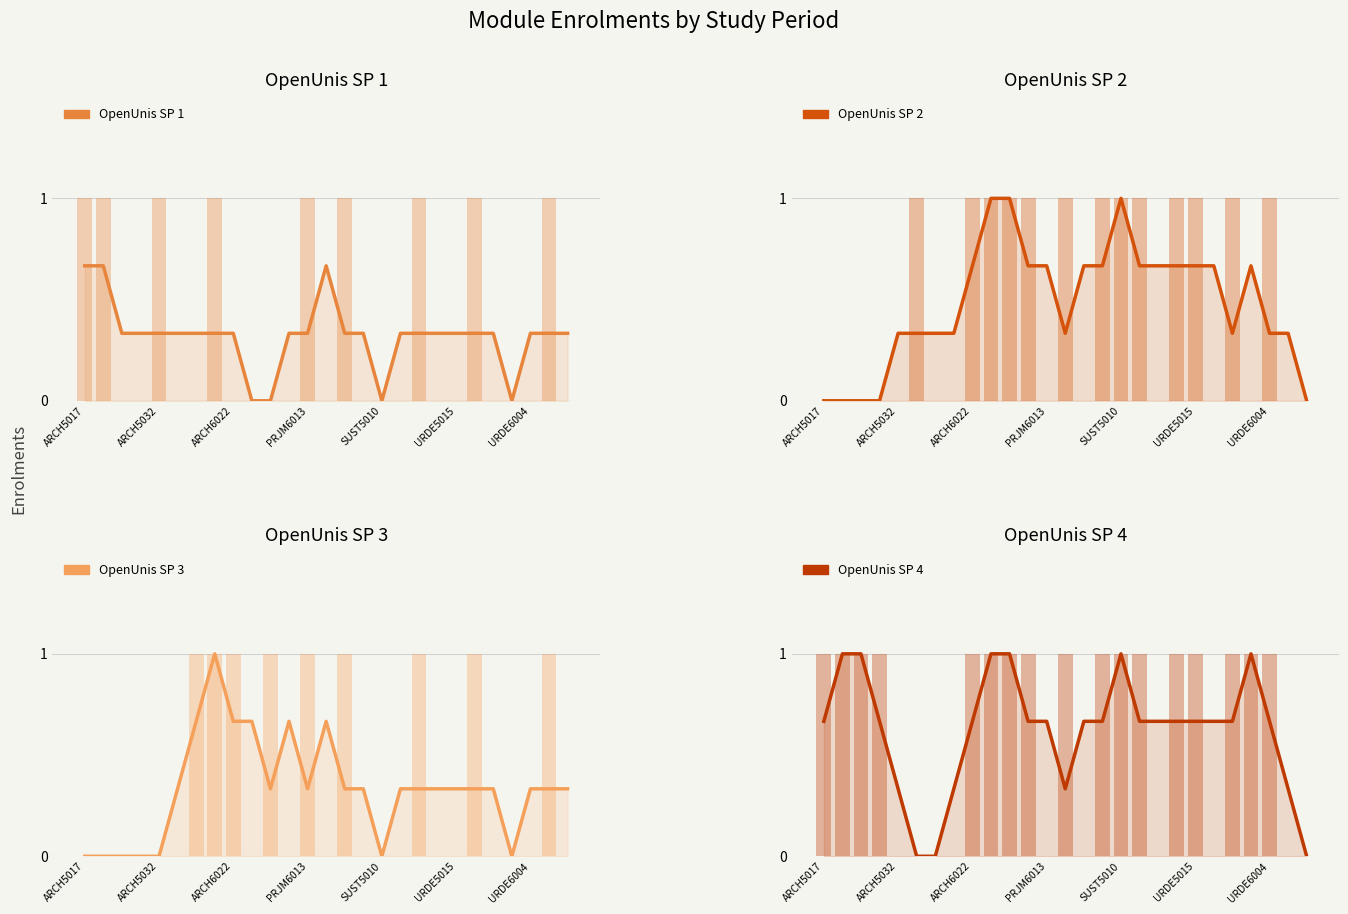

How many bars are there in each group?

4